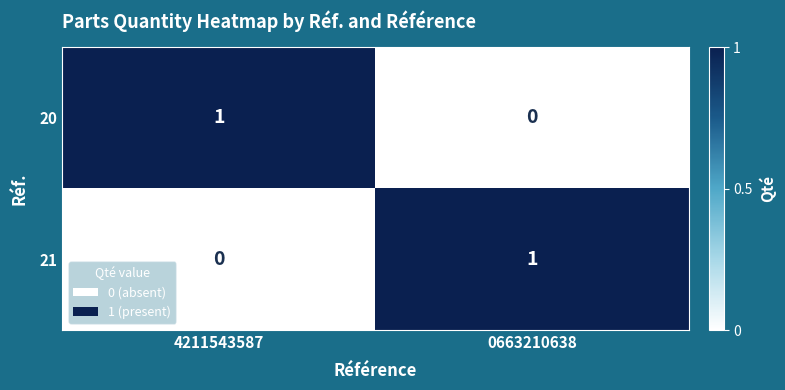

True or false: 21 has a value of 1 at 0663210638.

True